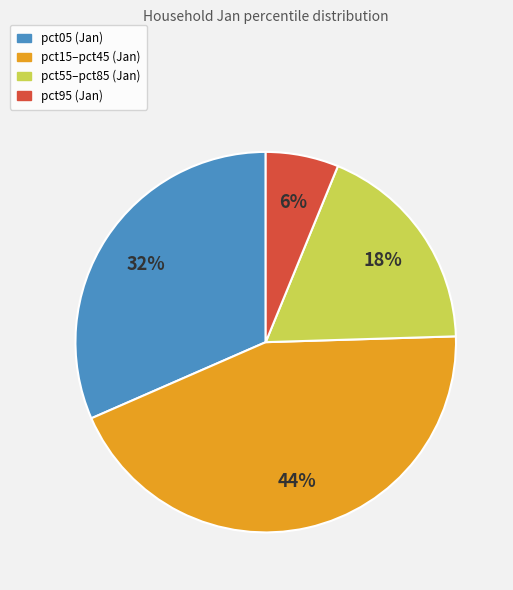

How many segments does this pie chart have?

4